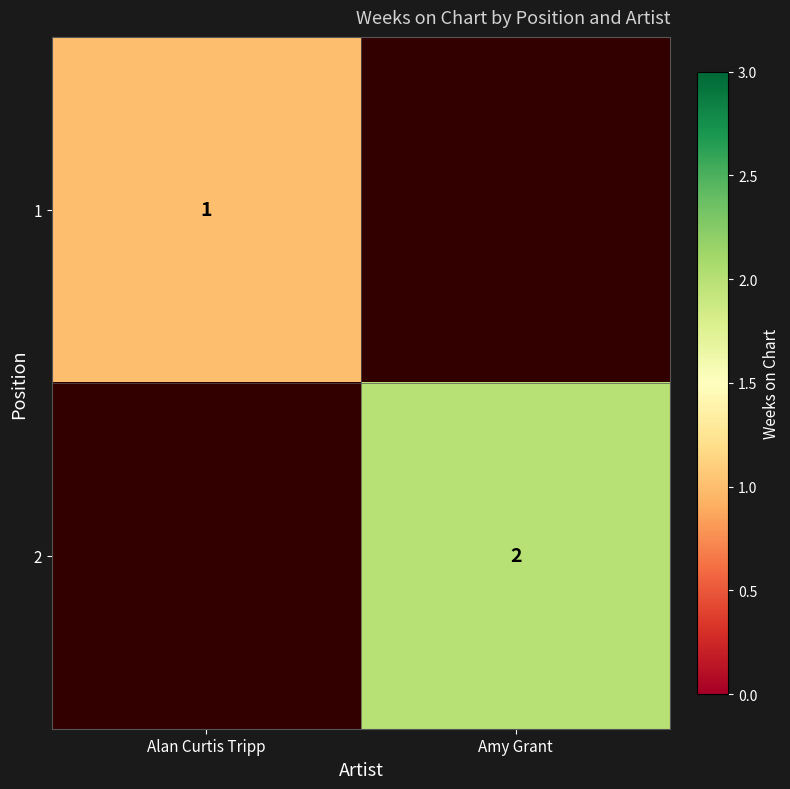

The value of 1 at Alan Curtis Tripp is 1. True or false?

True